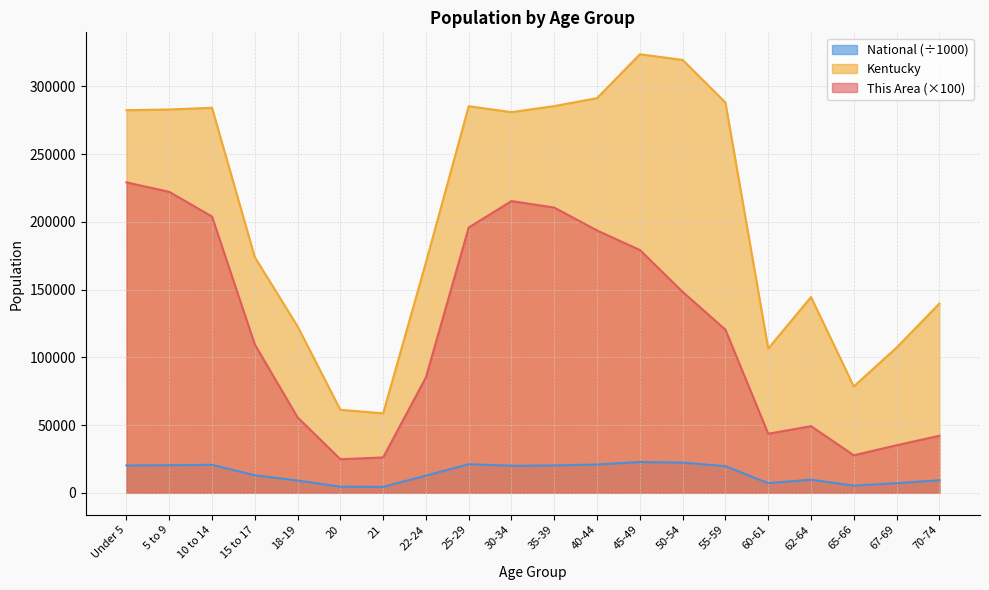

What is the difference between the highest and lowest values at 60-61?

99355.3